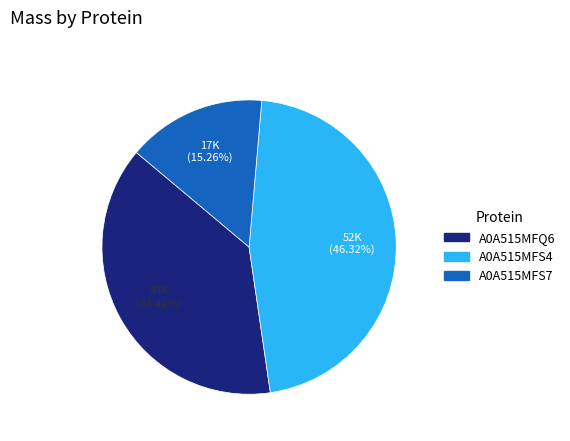

To the nearest percent, what portion does A0A515MFS4 represent?

46%